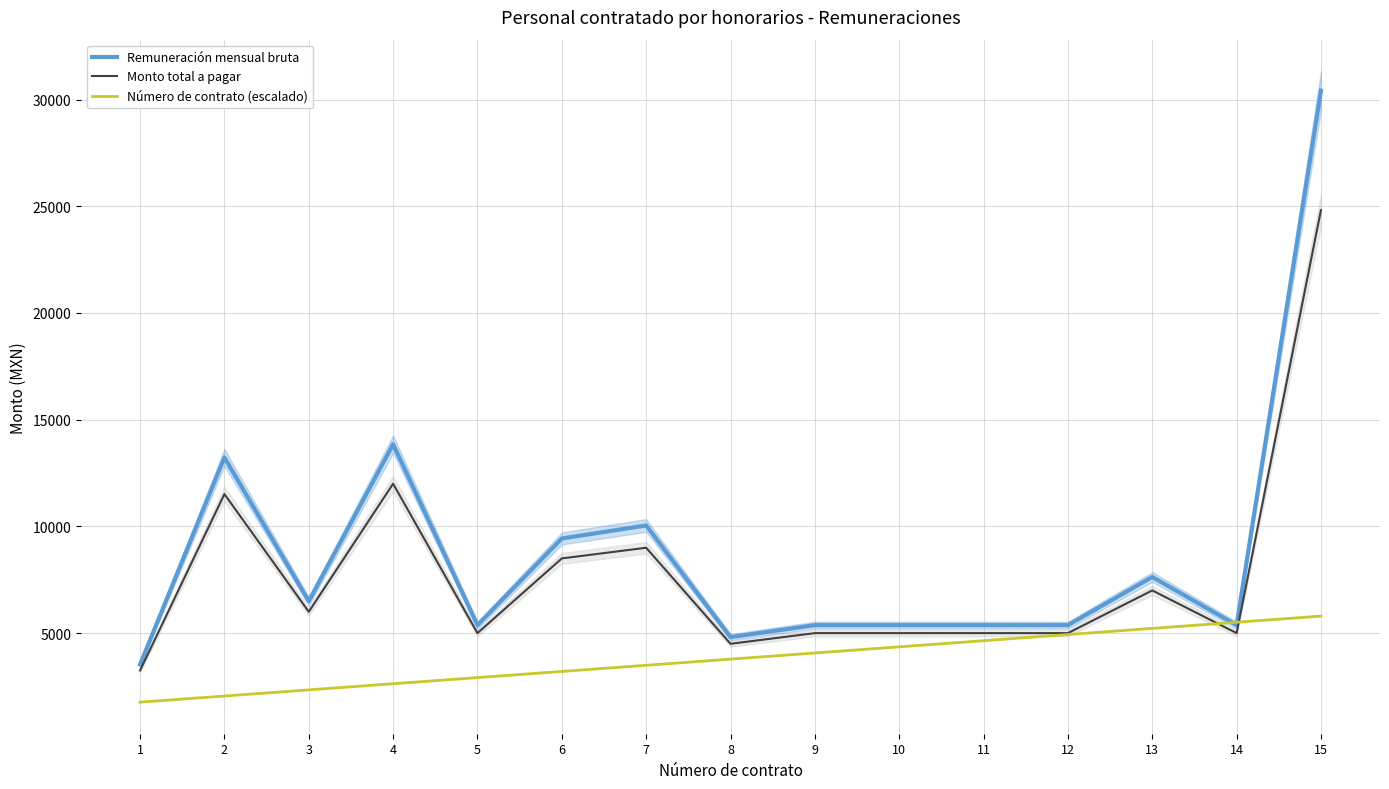

Between 6 and 10, which series saw the biggest shift?

Remuneración mensual bruta